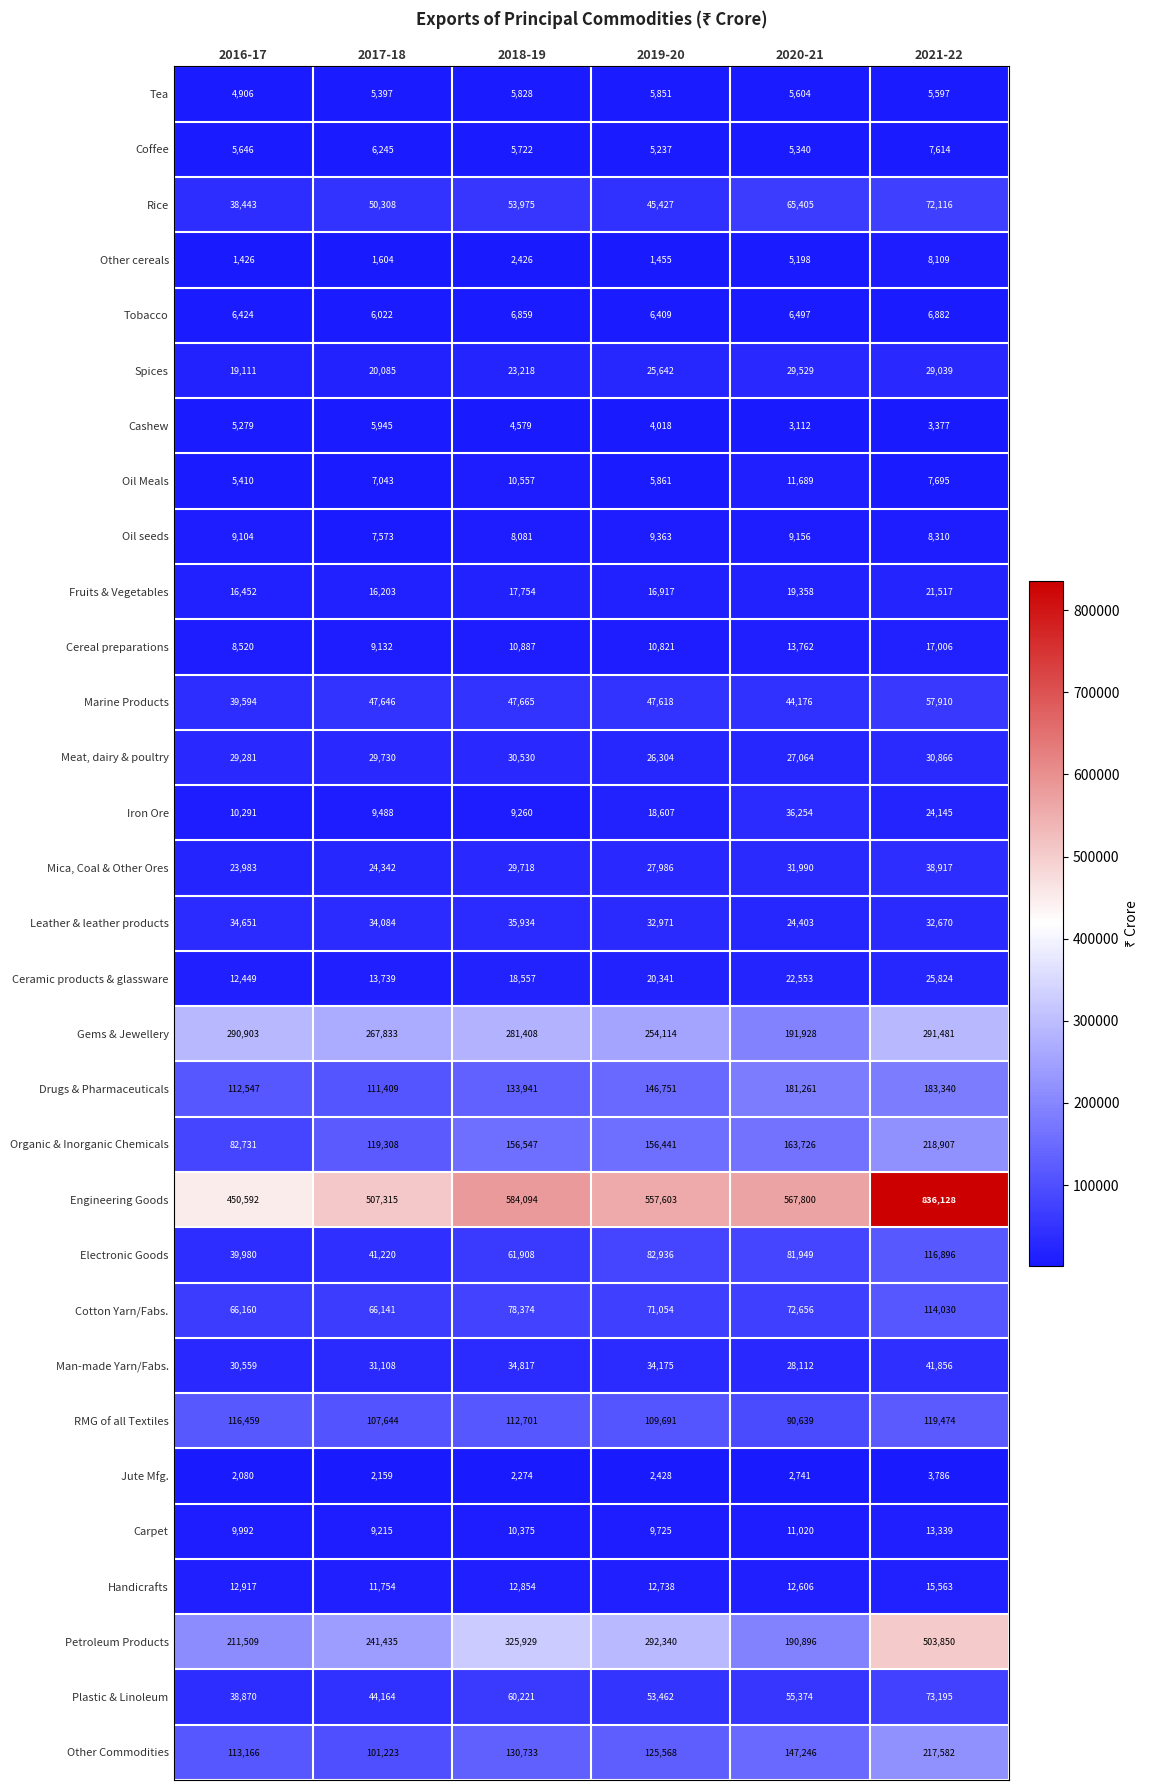

At 2016-17, list the series in order from largest to smallest.

Engineering Goods, Gems & Jewellery, Petroleum Products, RMG of all Textiles, Other Commodities, Drugs & Pharmaceuticals, Organic & Inorganic Chemicals, Cotton Yarn/Fabs., Electronic Goods, Marine Products, Plastic & Linoleum, Rice, Leather & leather products, Man-made Yarn/Fabs., Meat, dairy & poultry, Mica, Coal & Other Ores, Spices, Fruits & Vegetables, Handicrafts, Ceramic products & glassware, Iron Ore, Carpet, Oil seeds, Cereal preparations, Tobacco, Coffee, Oil Meals, Cashew, Tea, Jute Mfg., Other cereals